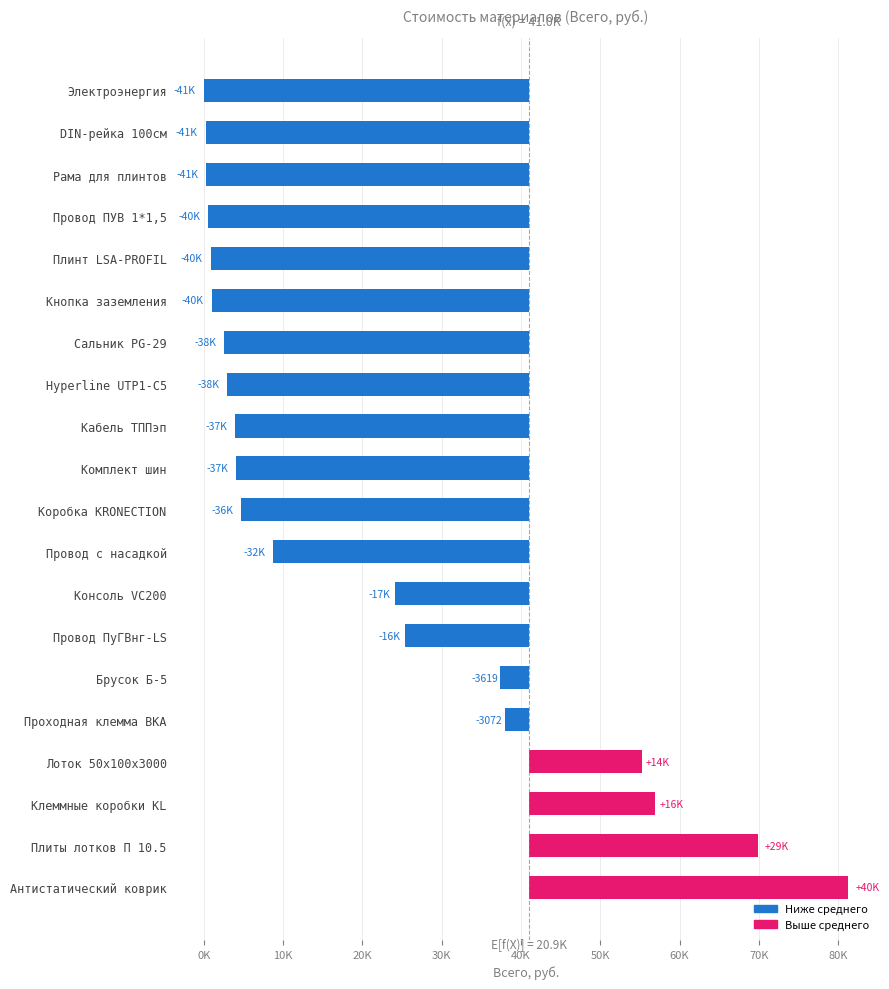

What is the value of the 16th bar from the left?

-40133.4